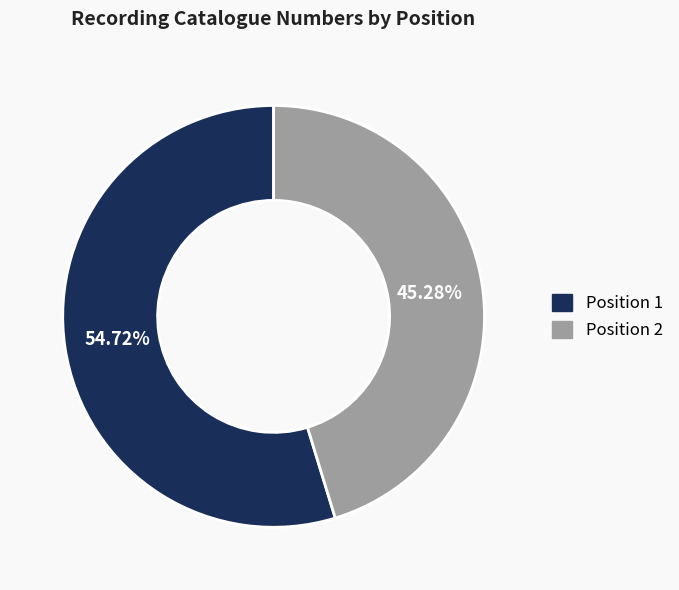

Which slice represents more than half of the pie?

Position 1